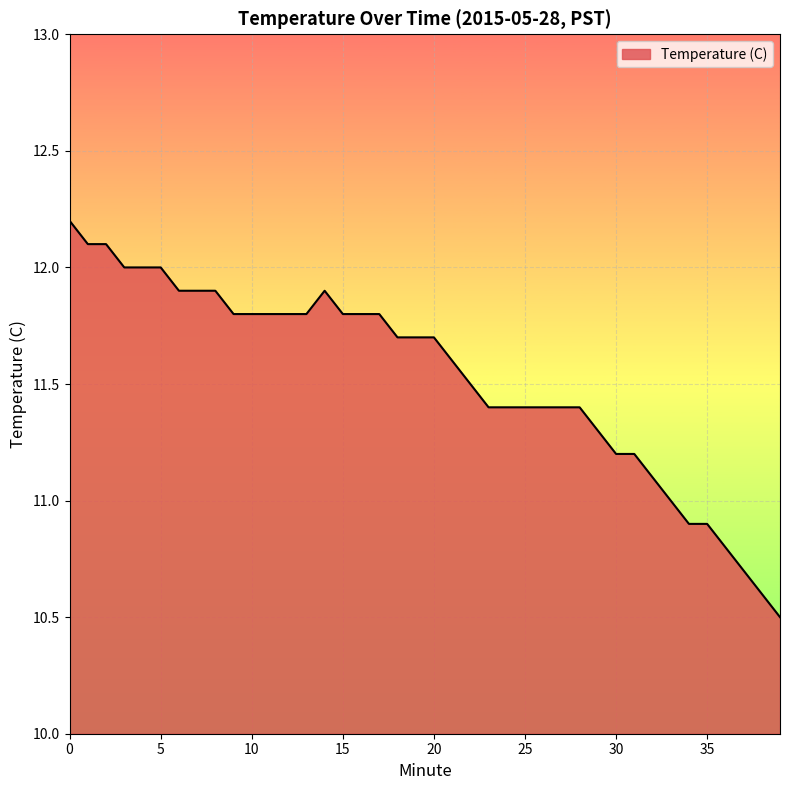

What is the difference between the maximum and minimum values?

1.7